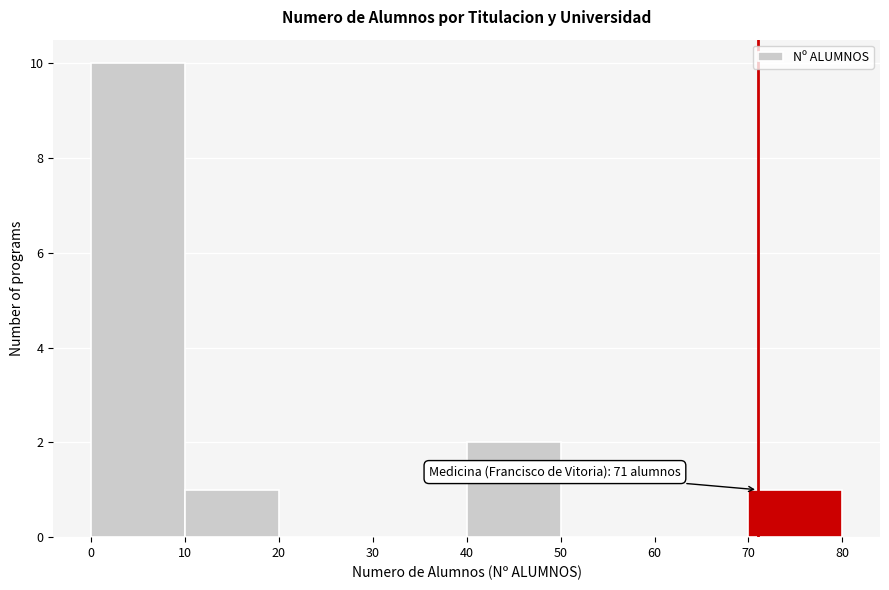

Over which range of the x-axis is the bar tallest?

0 to 10